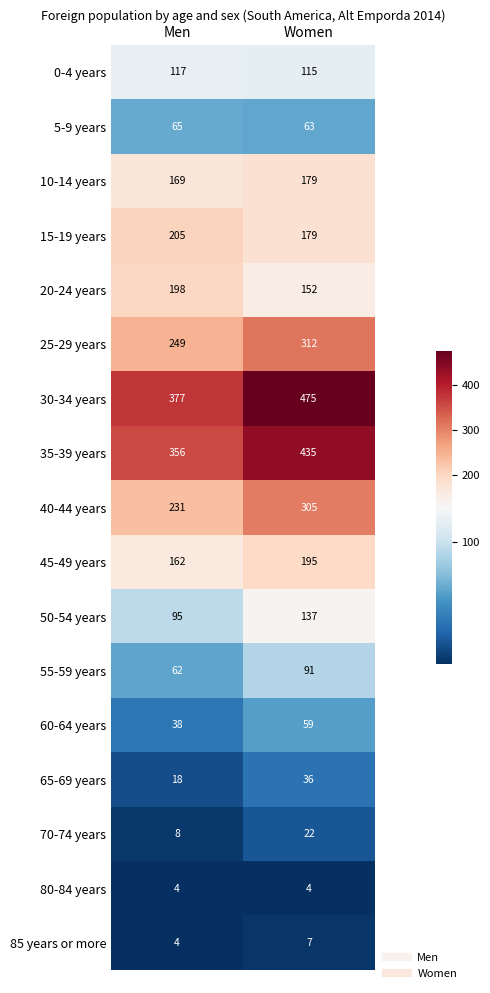

Between Men and Women, which series saw the biggest shift?

30-34 years